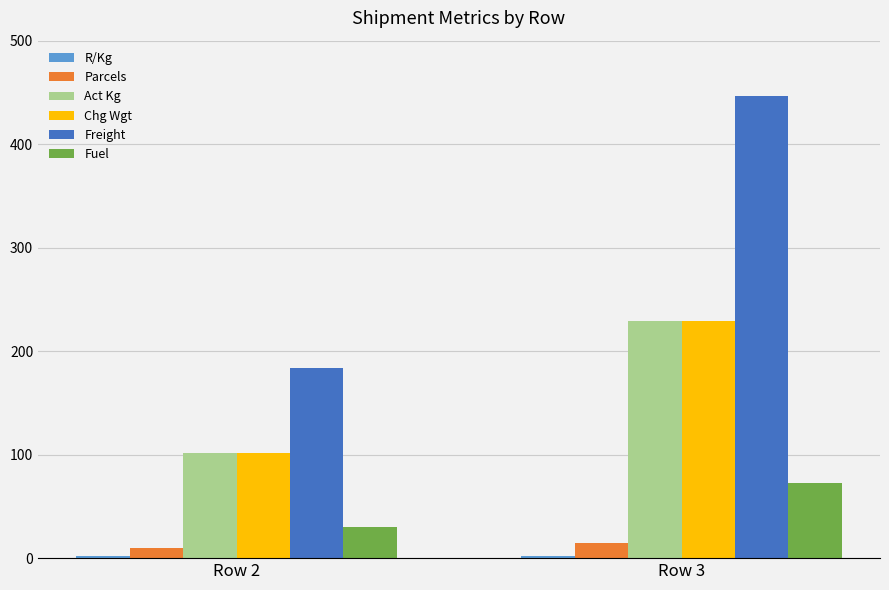

At which label is Act Kg closest to 165?

Row 2